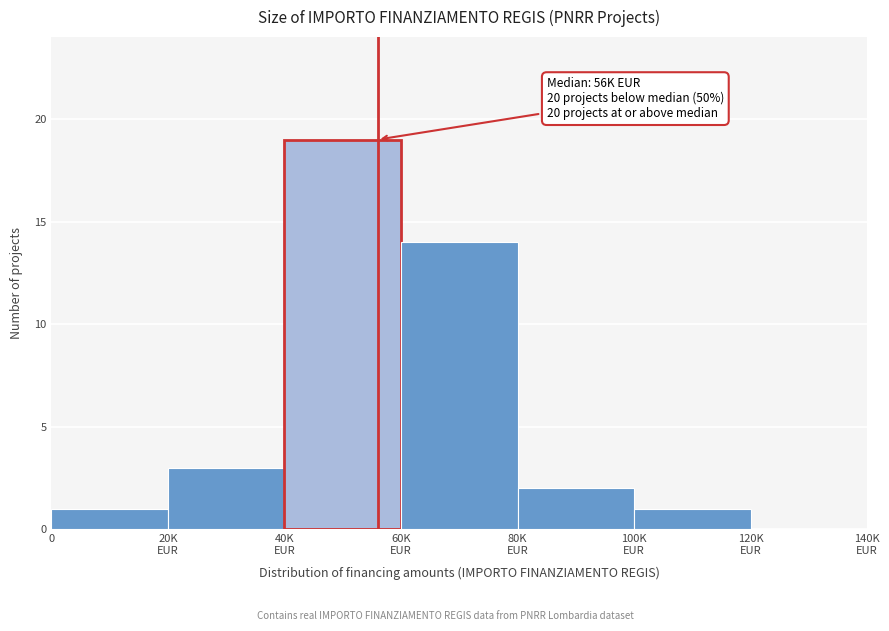

What is the sum of all values?

40